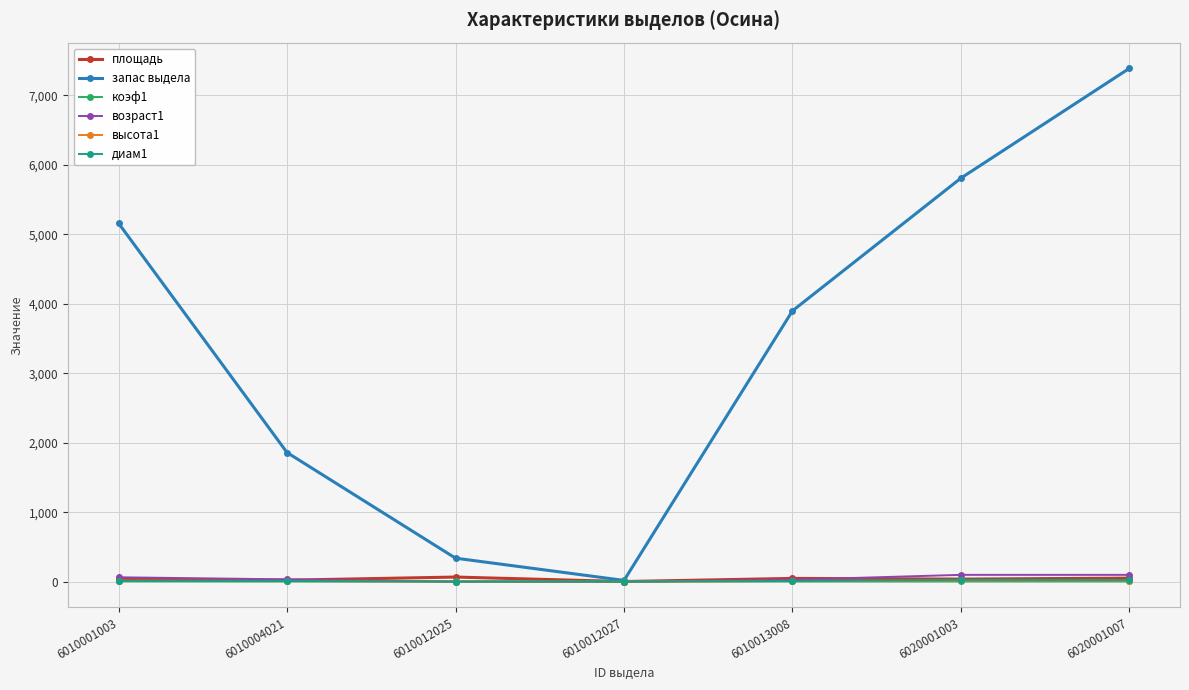

Which series changed the most between 6010012027 and 6020001007?

запас выдела